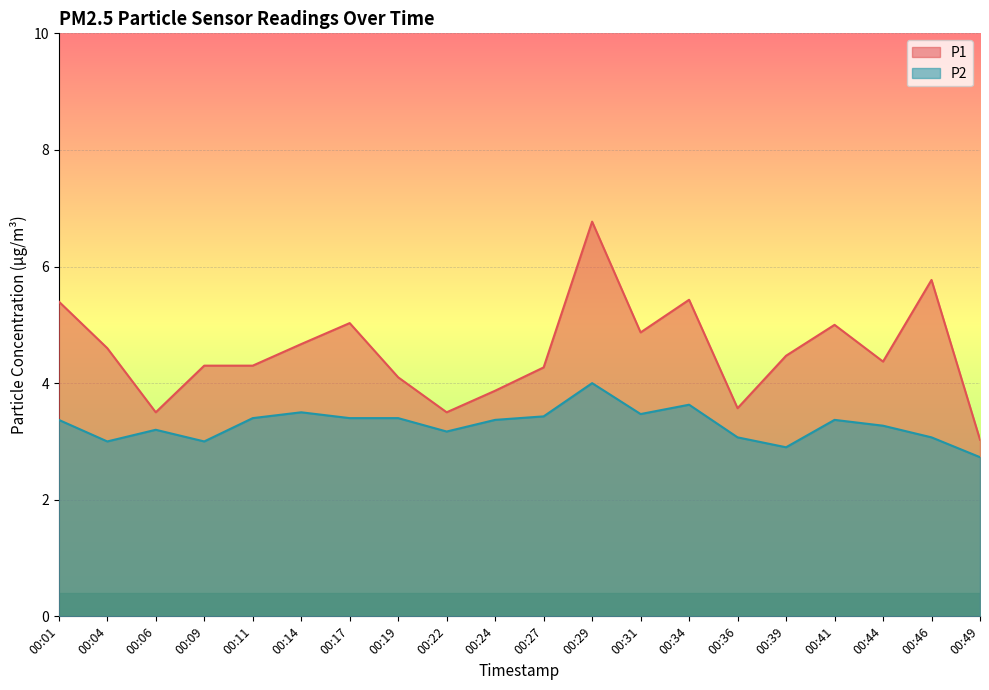

How many distinct data groups are displayed?

2